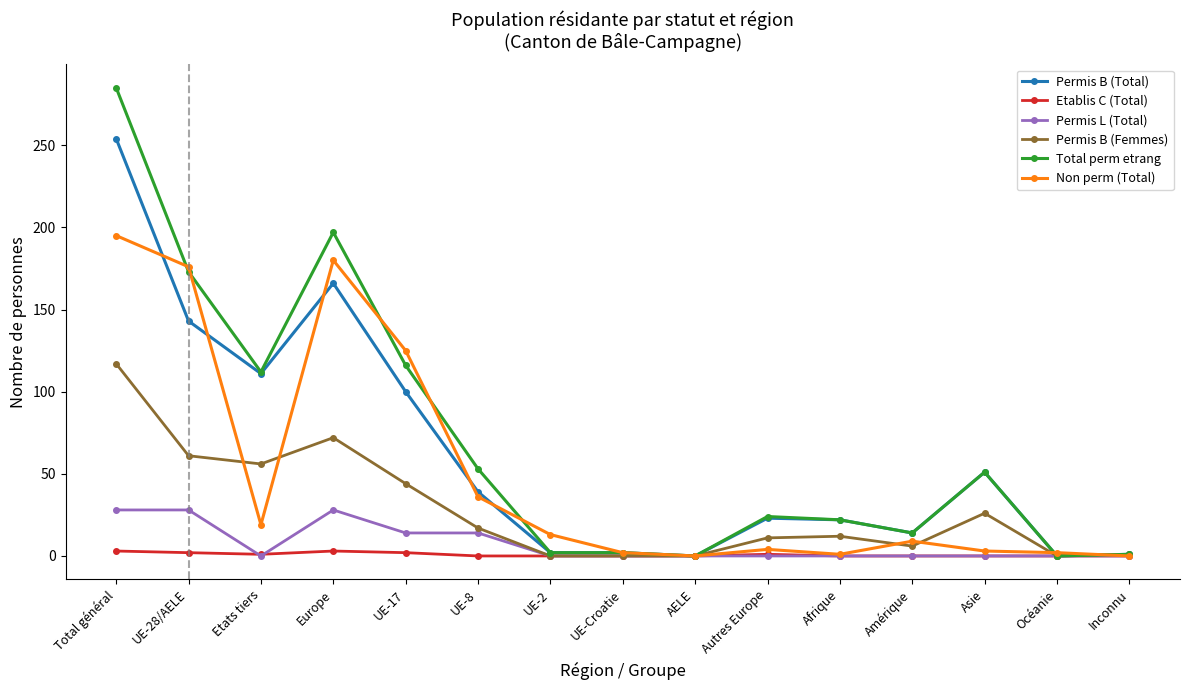

What is the difference between the highest and lowest values at Inconnu?

1